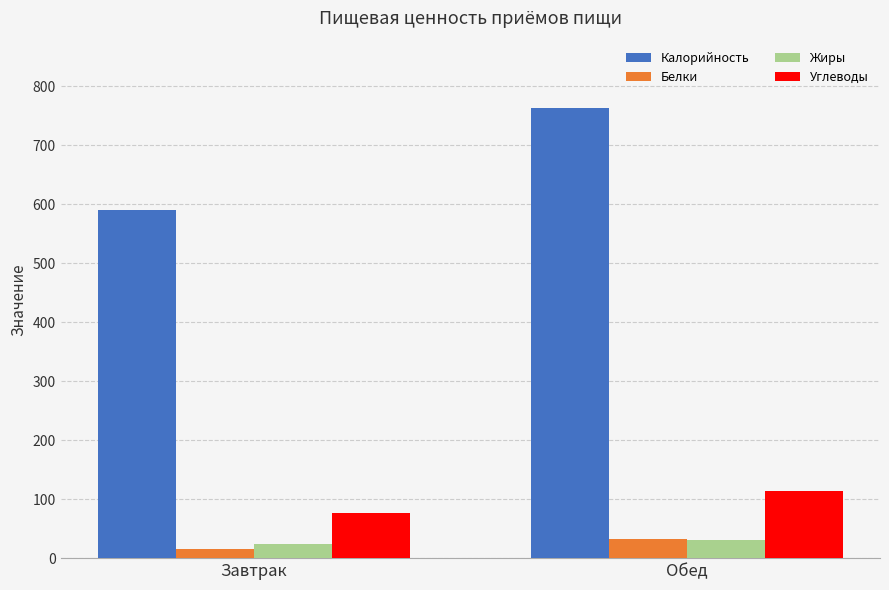

What value does the Углеводы series have at Обед?

113.2